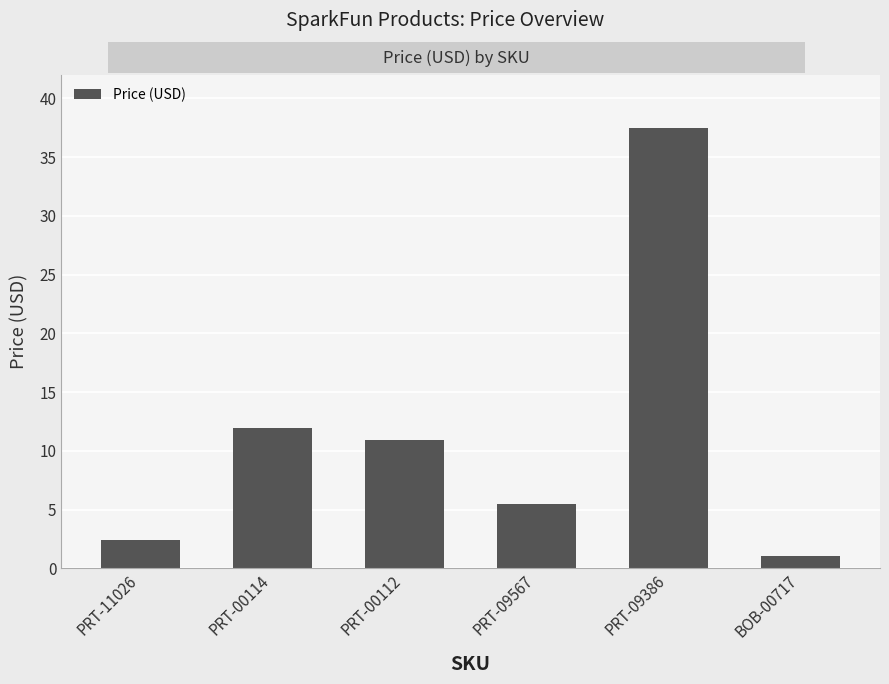

Which label corresponds to the largest value in the chart?

PRT-09386